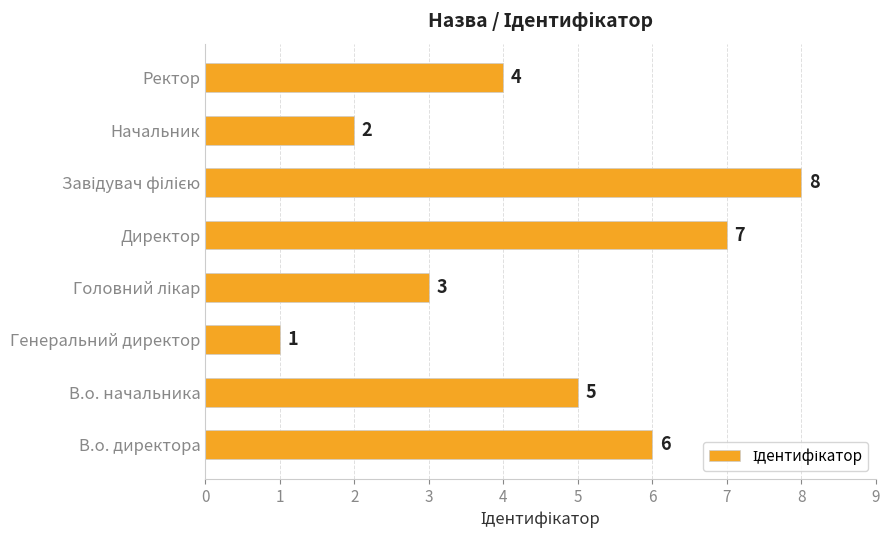

Approximately how many times larger is the value at Начальник compared to В.о. директора?

0.3